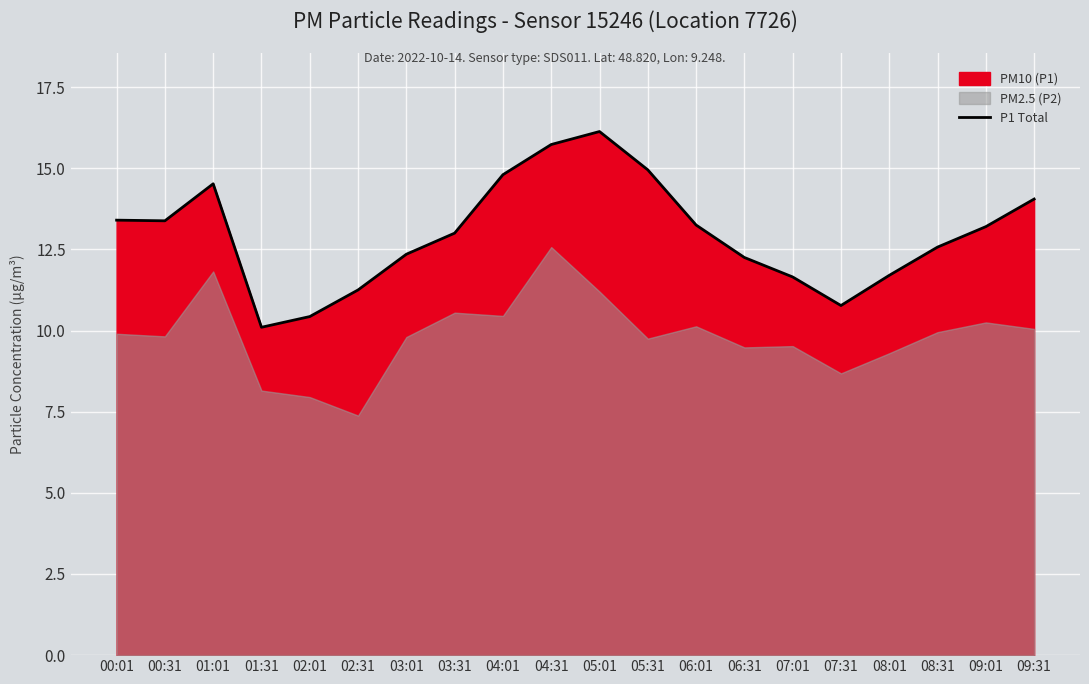

How many data points are less than 13?

9